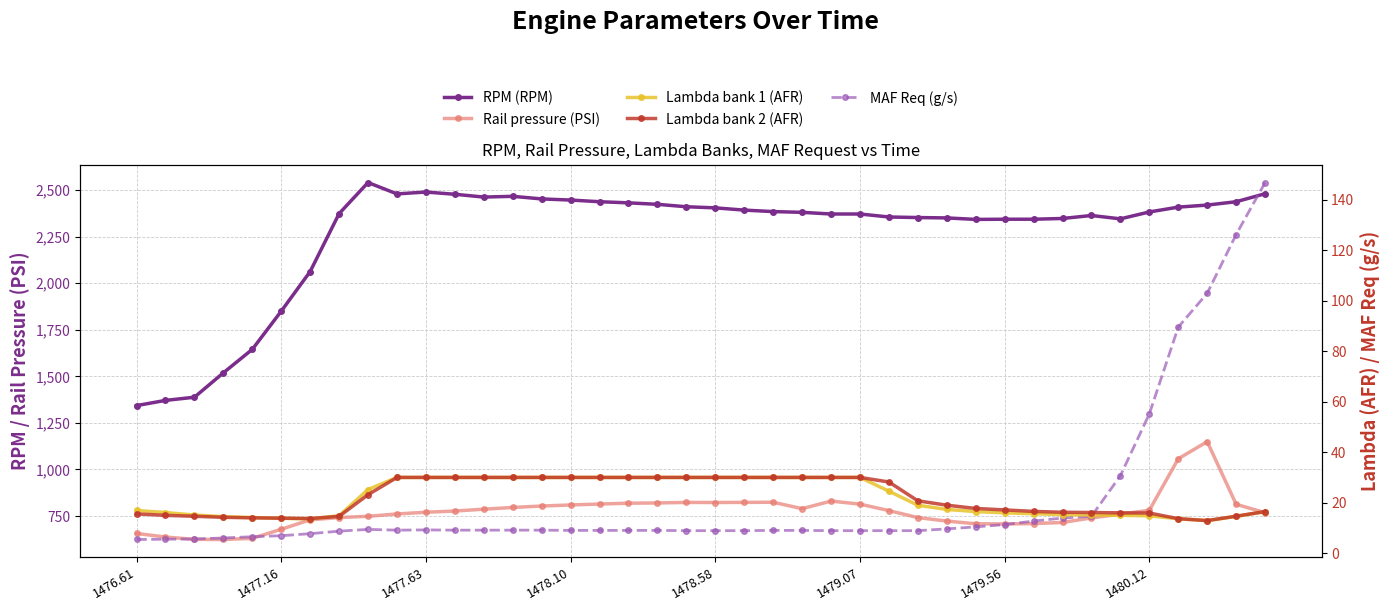

How many interior local valleys does the RPM (RPM) series have?

4